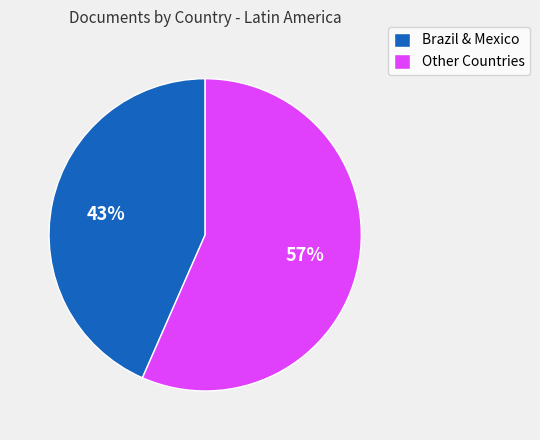

What is the smallest slice in the pie chart?

Brazil & Mexico